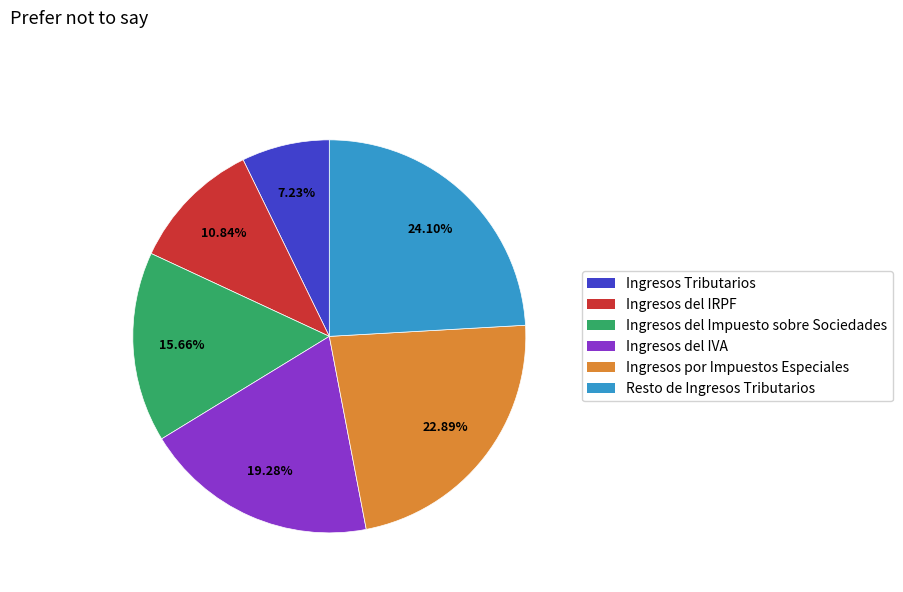

Which has a higher value, Ingresos por Impuestos Especiales or Resto de Ingresos Tributarios?

Resto de Ingresos Tributarios